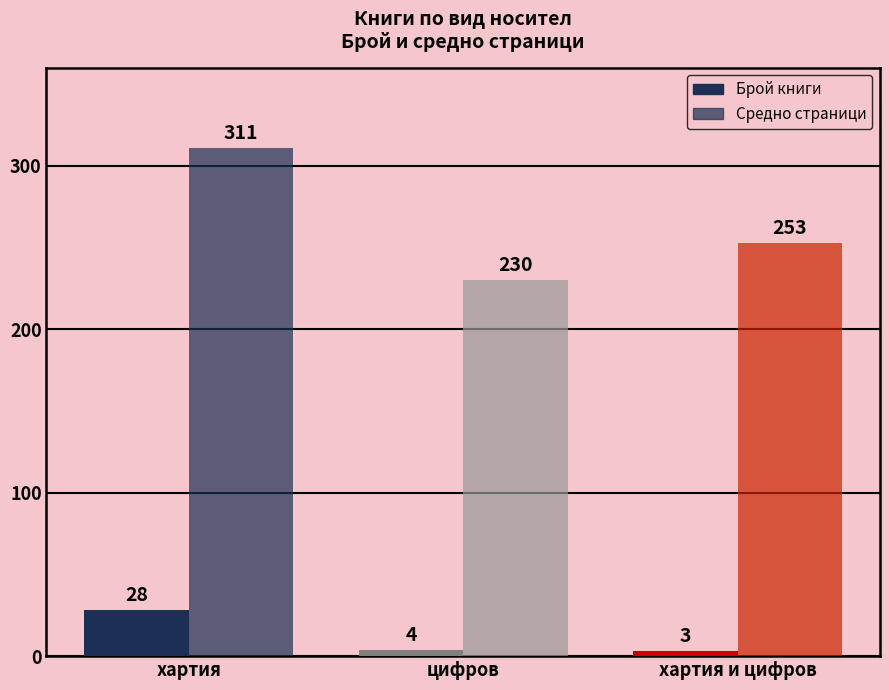

Which has a higher value, цифров or хартия?

хартия